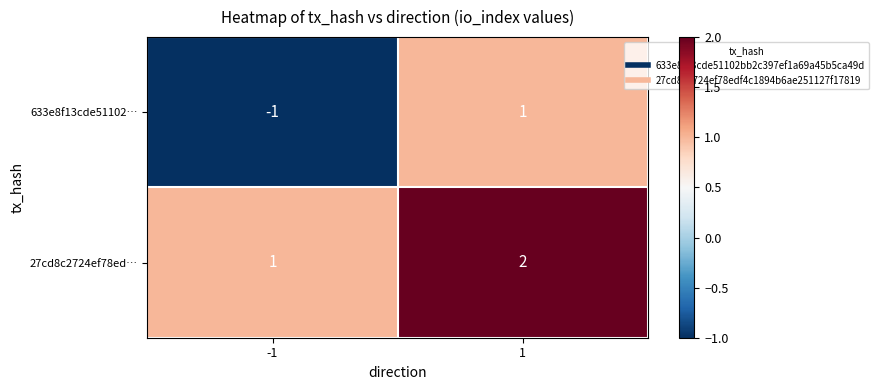

Rank the series by their average value, from highest to lowest.

27cd8c2724ef78ed…, 633e8f13cde51102…